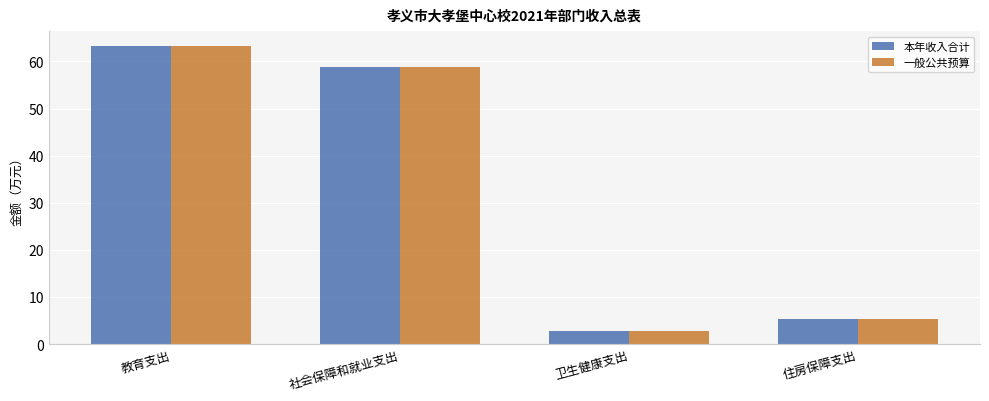

What is the sum of all 一般公共预算 values?

130.2